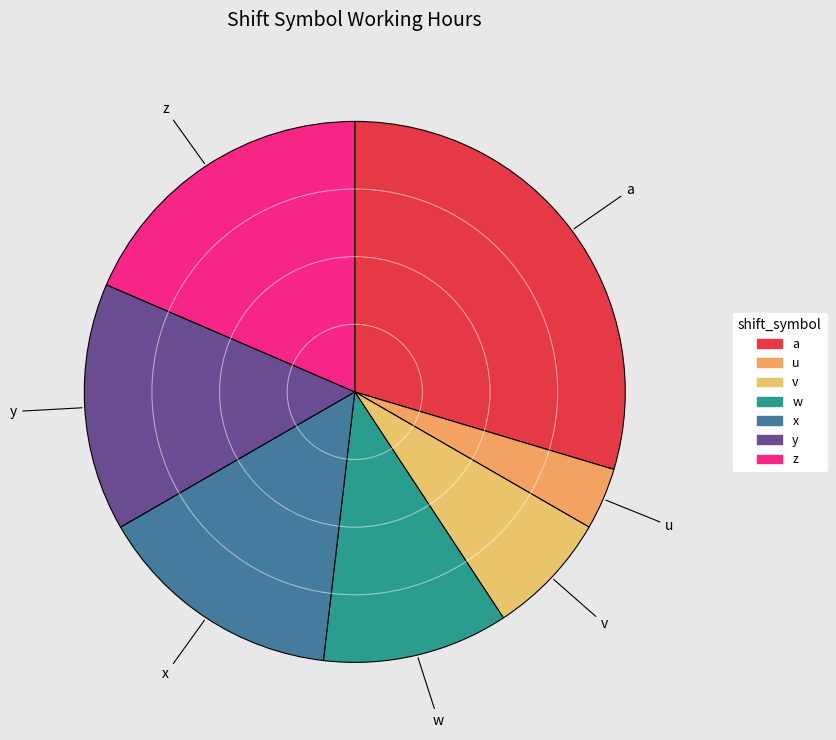

Which has a higher value, w or z?

z